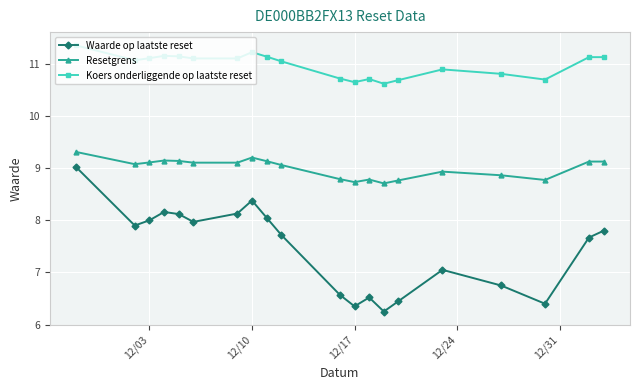

List the series in order of their peak value, lowest first.

Waarde op laatste reset, Resetgrens, Koers onderliggende op laatste reset